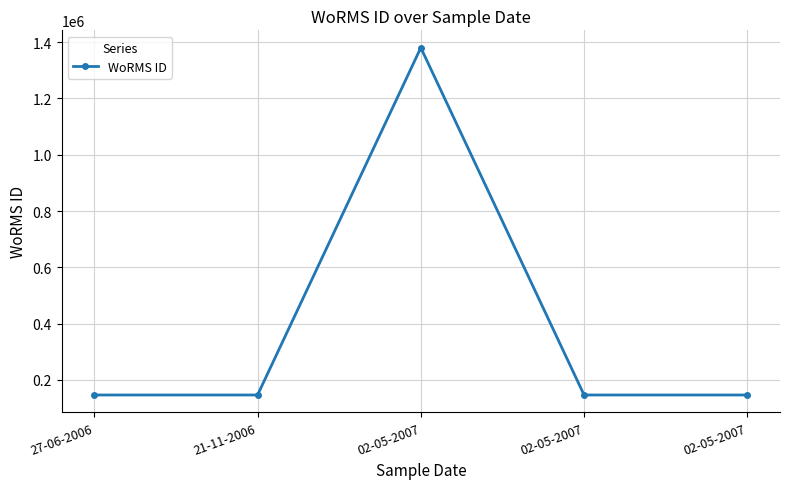

List the labels in order of value, smallest first.

02-05-2007, 02-05-2007, 27-06-2006, 21-11-2006, 02-05-2007